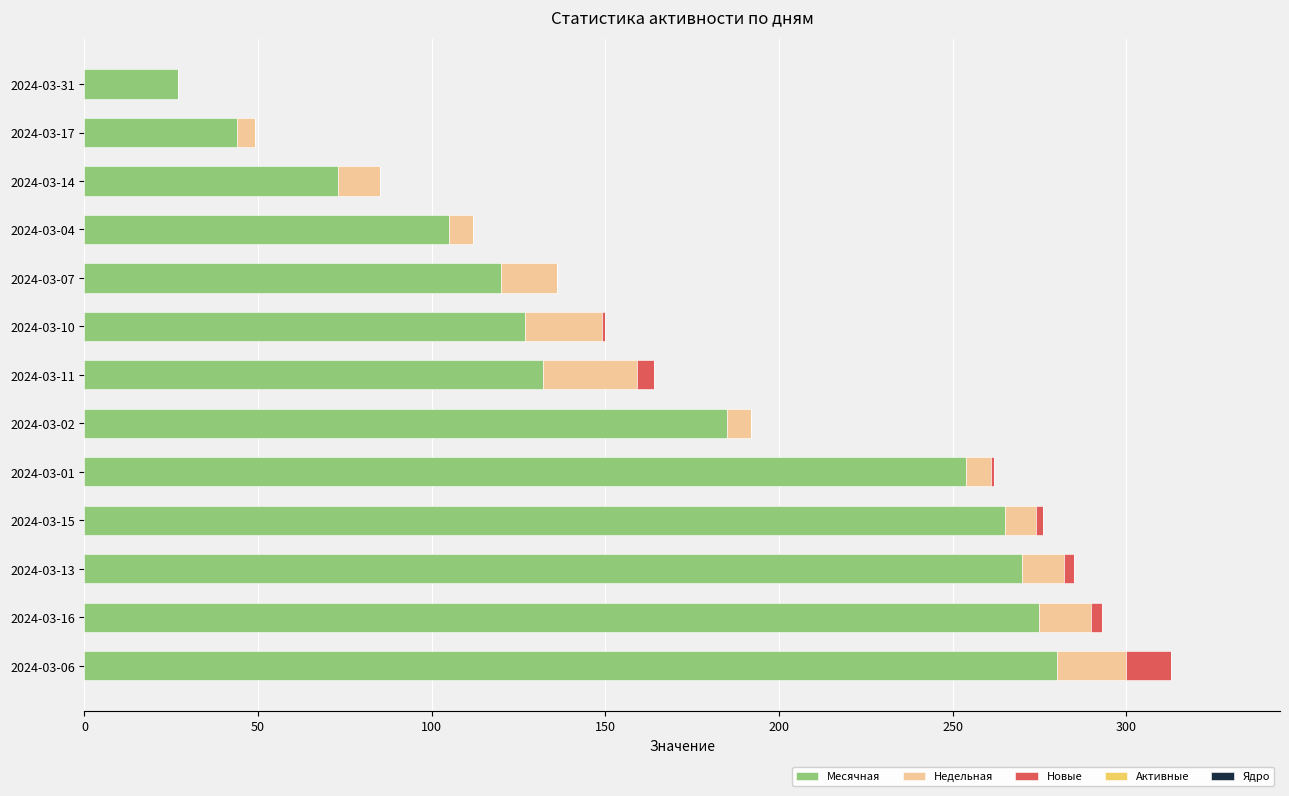

The value of Месячная at 2024-03-15 is 56. True or false?

False